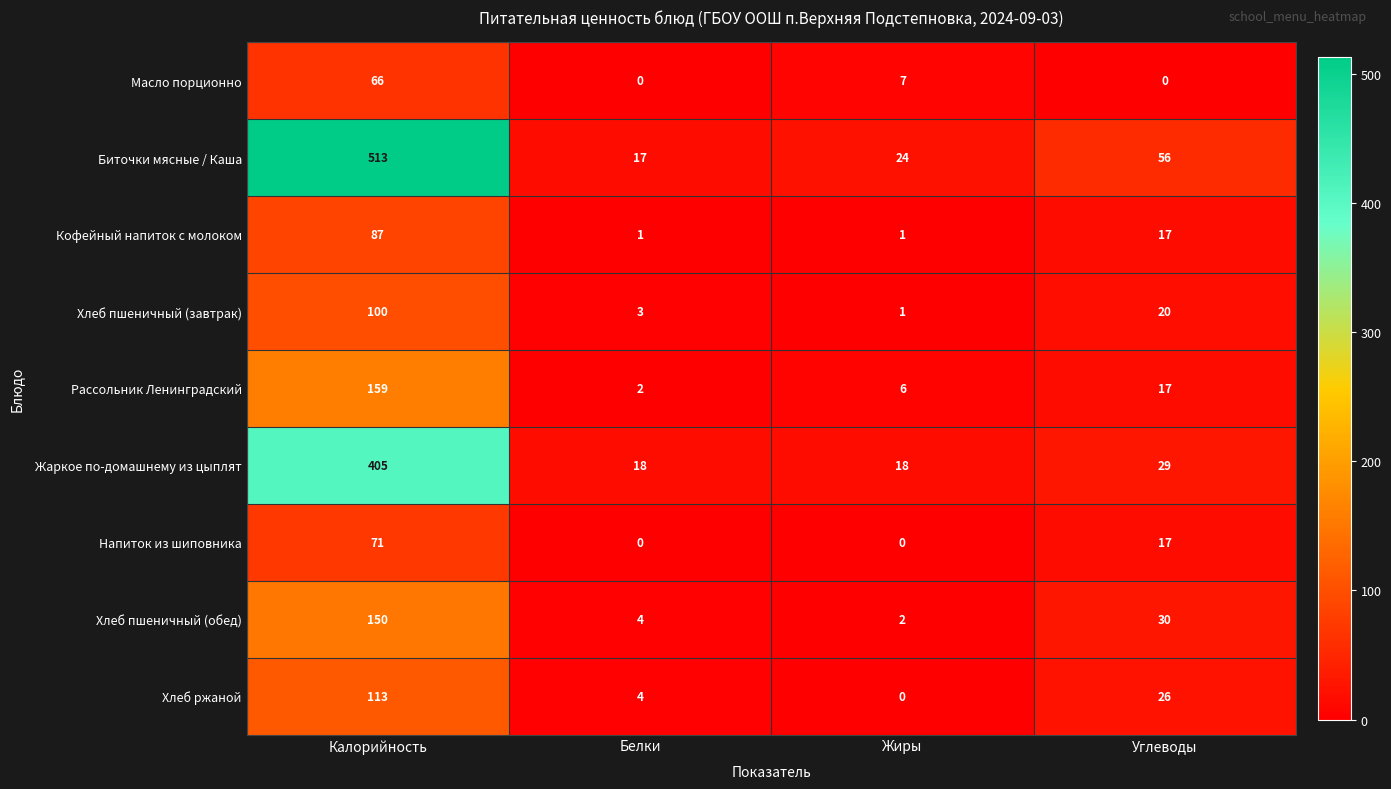

True or false: Хлеб пшеничный (обед) has a value of 2 at Жиры.

True